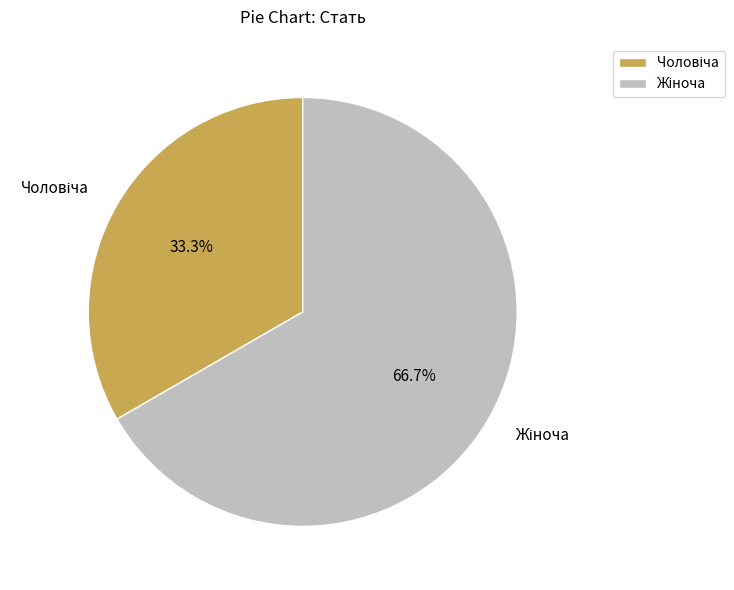

Does any single category account for the majority?

Yes